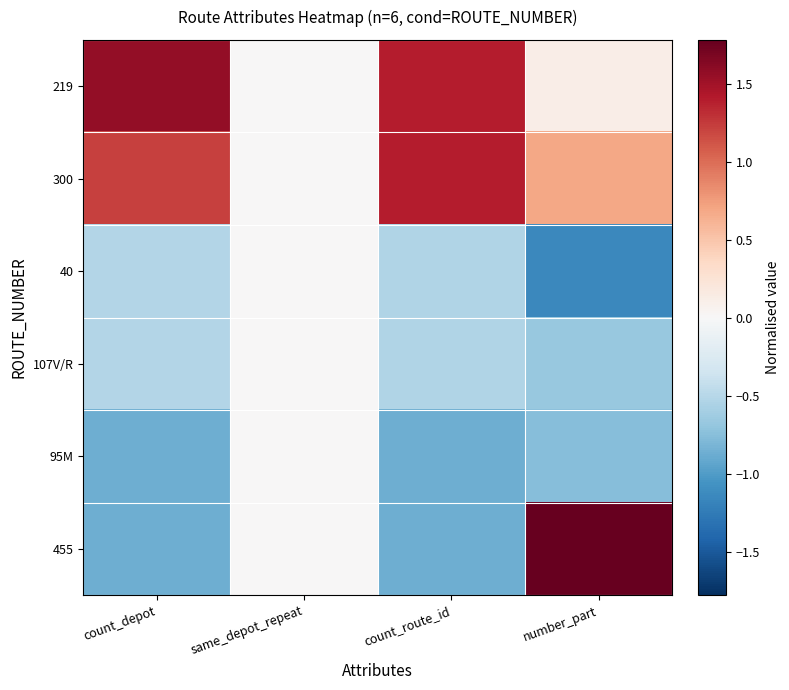

Which series has the widest spread of values?

455